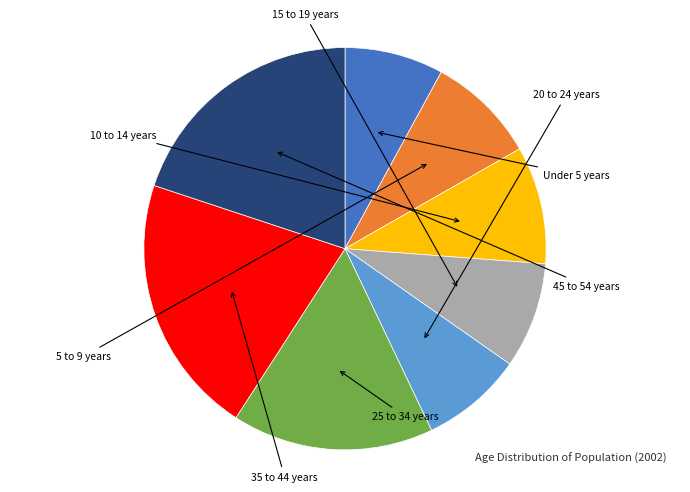

Is there a majority slice in this chart?

No